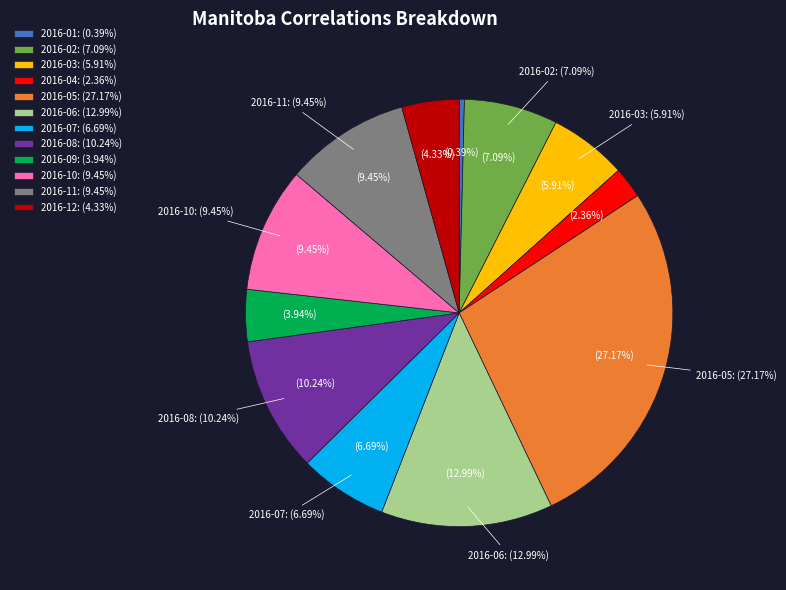

Does any single category account for the majority?

No